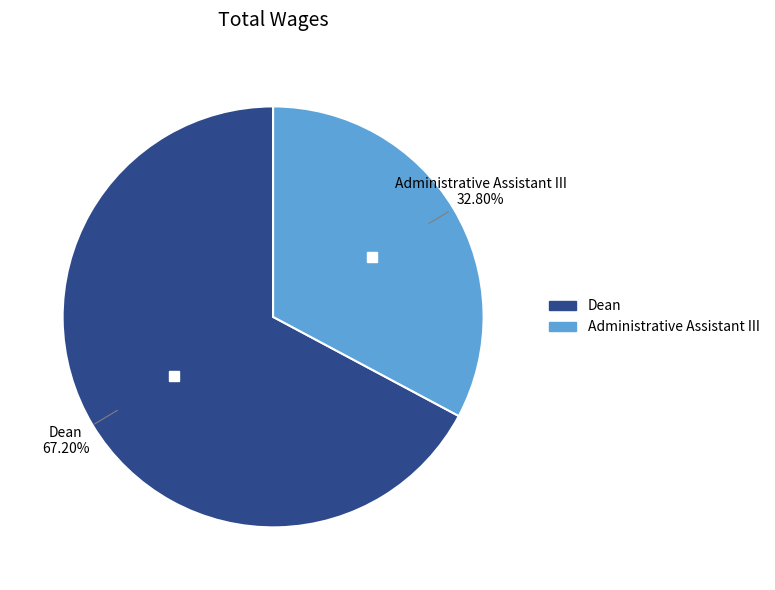

What percentage is the Administrative Assistant III slice, to the nearest percent?

33%